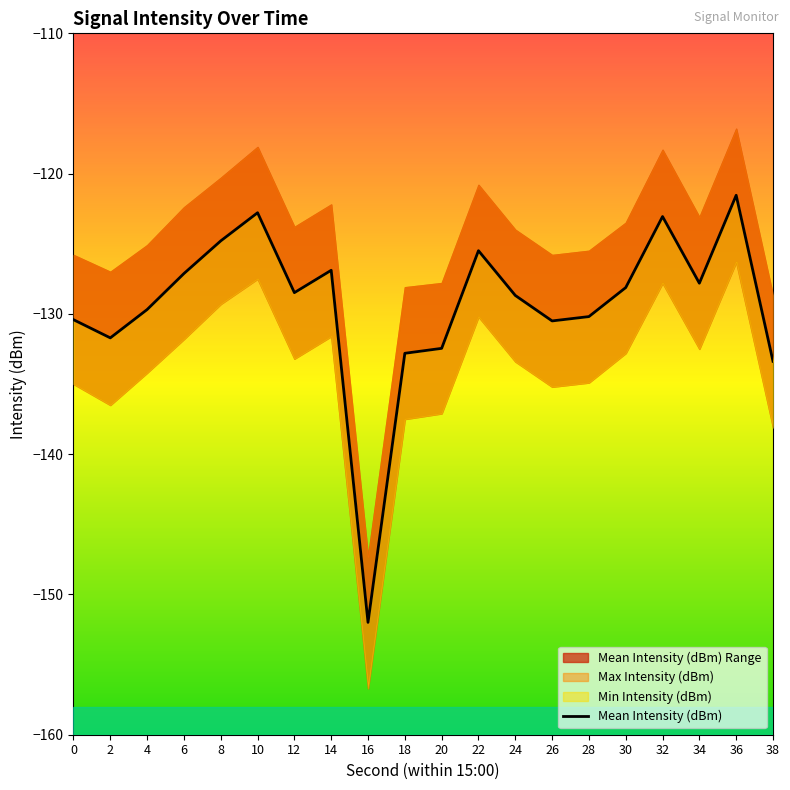

Reading right to left, what are all the values shown in this chart?

38=-133.4	36=-121.5	34=-127.8	32=-123.1	30=-128.1	28=-130.2	26=-130.5	24=-128.7	22=-125.5	20=-132.5	18=-132.8	16=-152.0	14=-126.9	12=-128.5	10=-122.8	8=-124.8	6=-127.1	4=-129.7	2=-131.7	0=-130.4